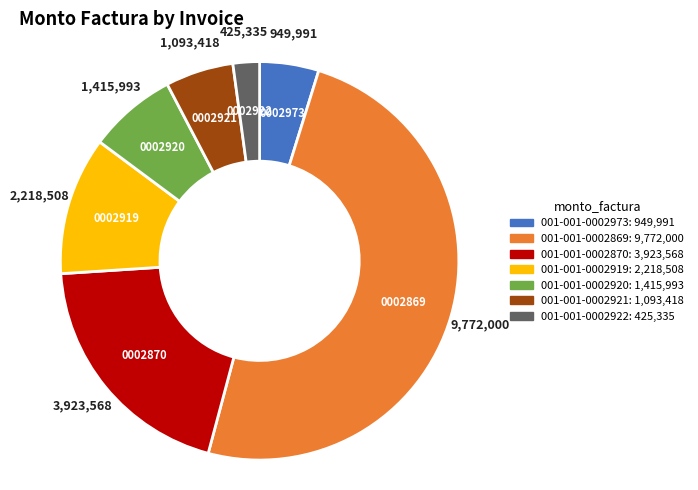

Which category has the smallest portion of the pie?

001-001-0002922